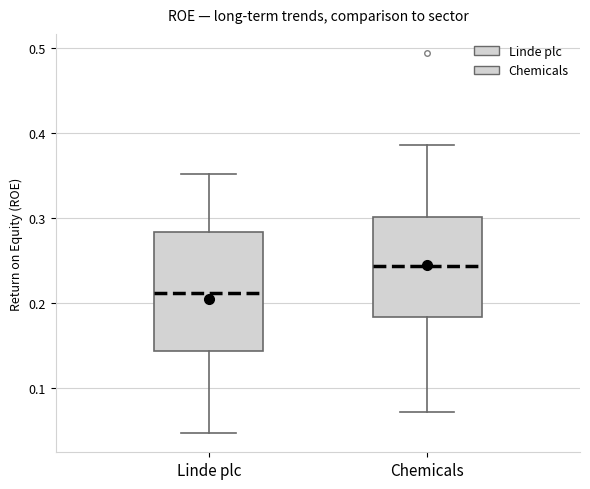

Where is the lower edge of the box for Chemicals on the y-axis? The values are not printed on the chart, so give them approximately, as read against the axis.

0.18